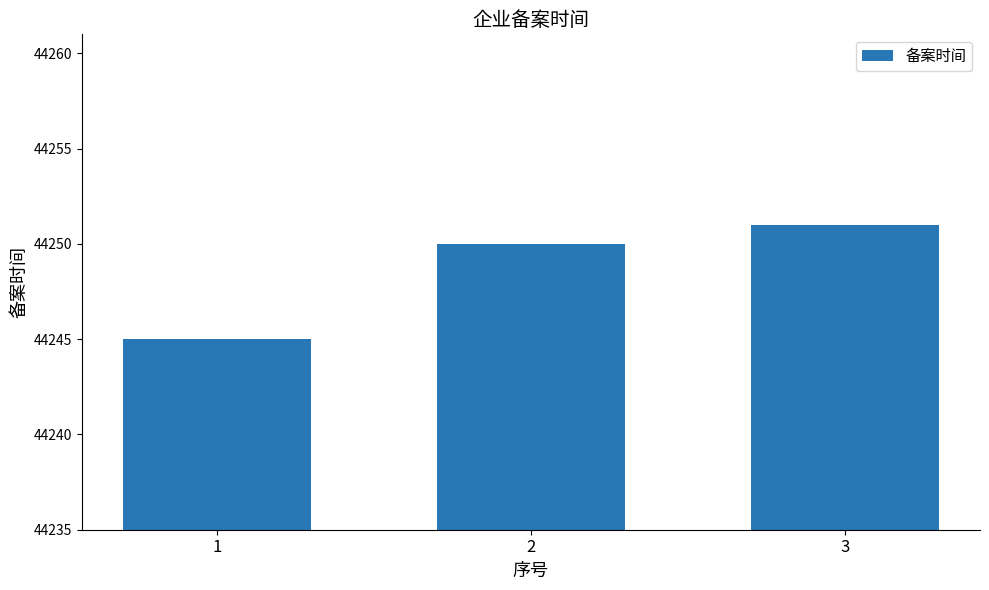

What is the change in value from 2 to 3?

+1